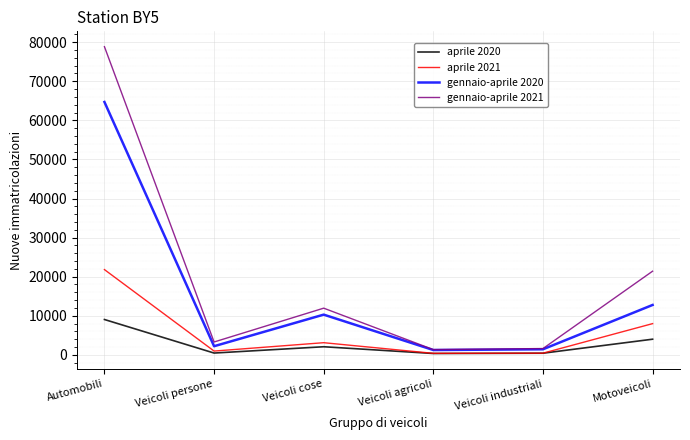

What is the maximum value for aprile 2021?

21810